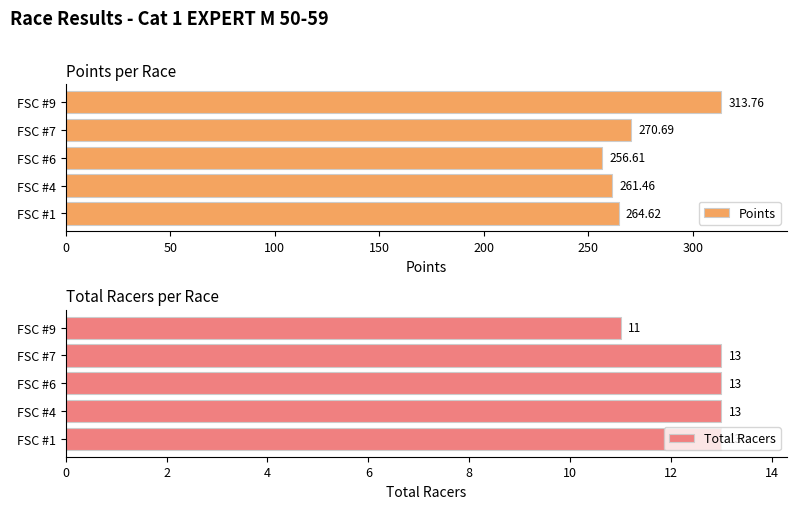

What are all the series names shown in the legend?

Points, Total Racers